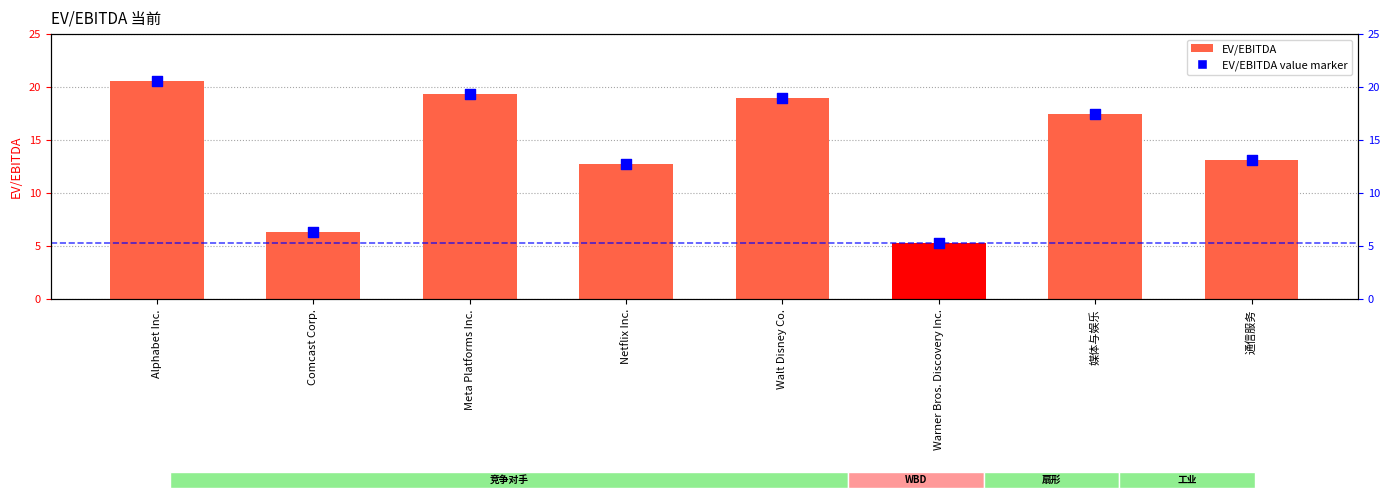

What is the total value across all series at 媒体与娱乐?

35.0